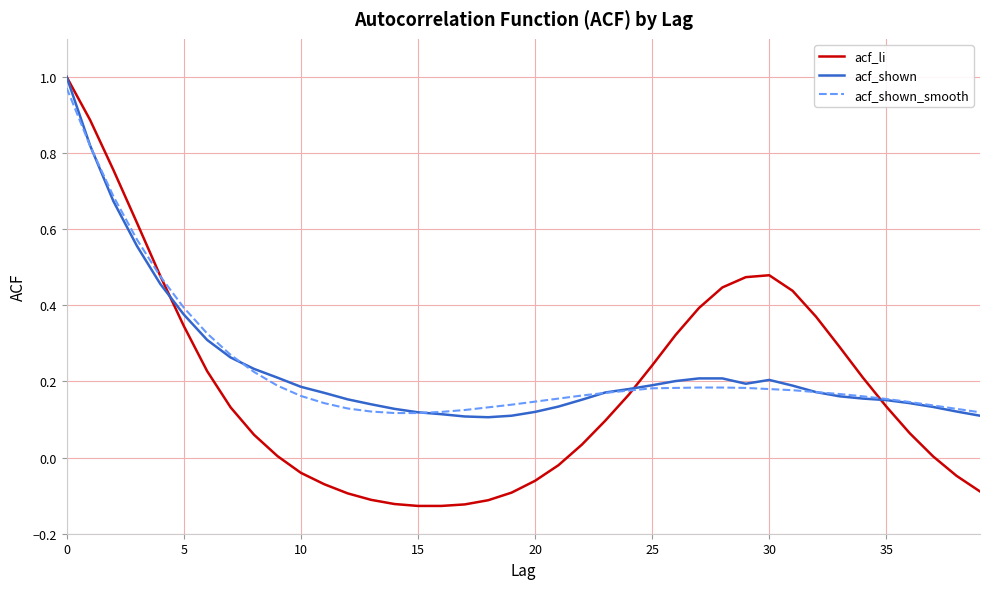

Where do acf_shown and acf_shown_smooth first cross each other?

0 and 5